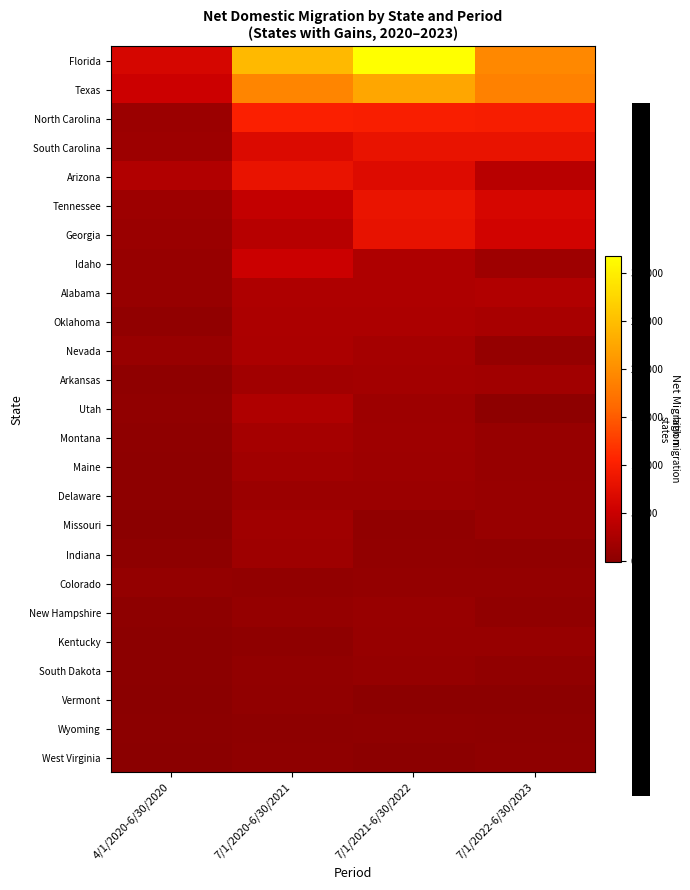

What is the difference between the highest and lowest values at 4/1/2020-6/30/2020?

63073